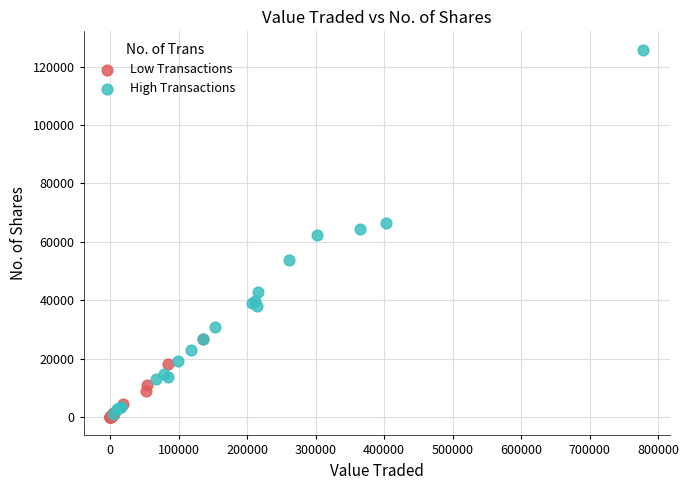

Which series has the widest spread of Y values?

High Transactions